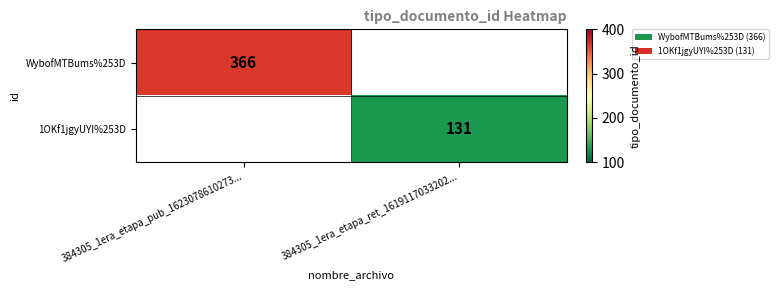

The WybofMTBums%253D series shows 366 at 384305_1era_etapa_pub_1623078610273.... True or false?

True